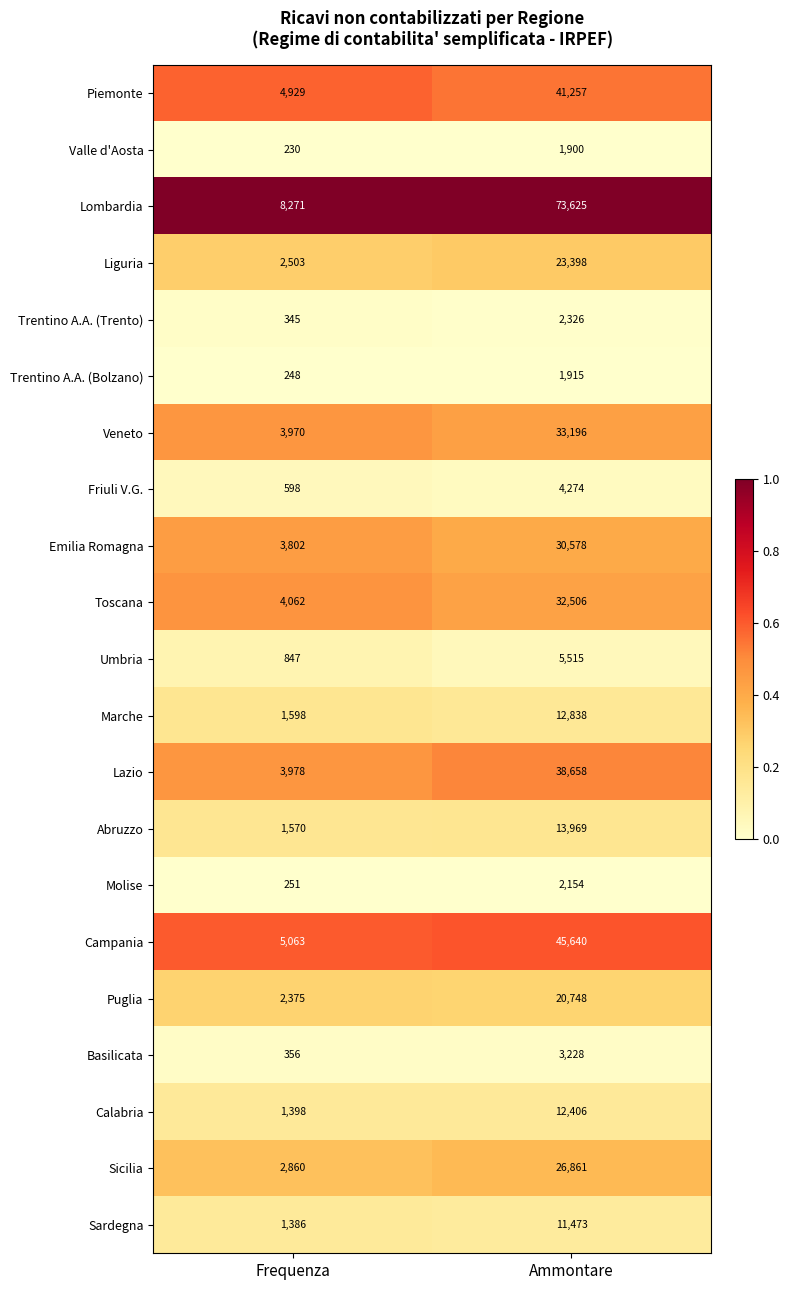

Is the value of Sicilia at Frequenza greater than the value of Liguria at Frequenza?

Yes